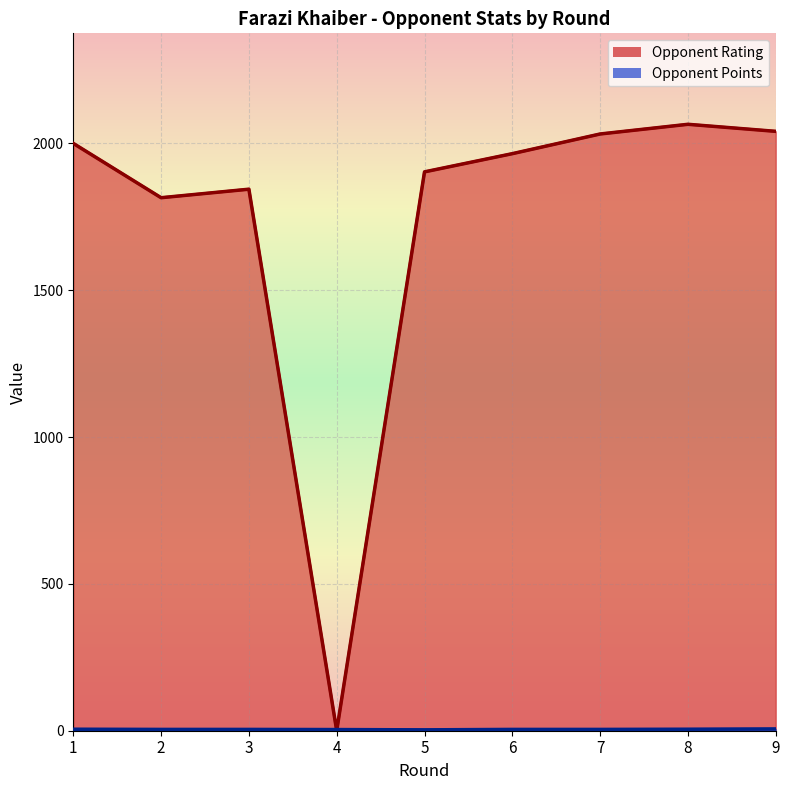

Which series has the largest total across all categories?

Opponent Rating